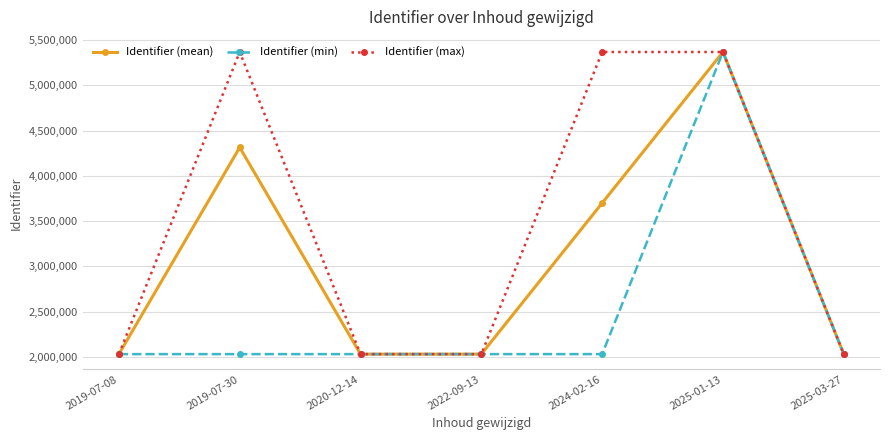

Is it true that Identifier (max) equals 7962626.0 at 2019-07-30?

False